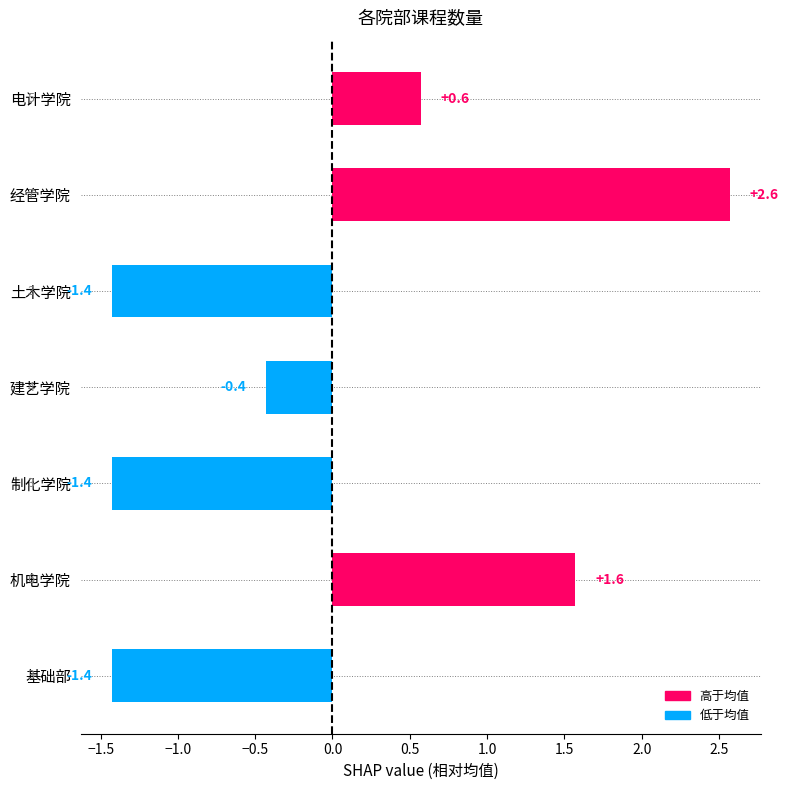

What is the label of the 7th bar from the bottom?

电计学院